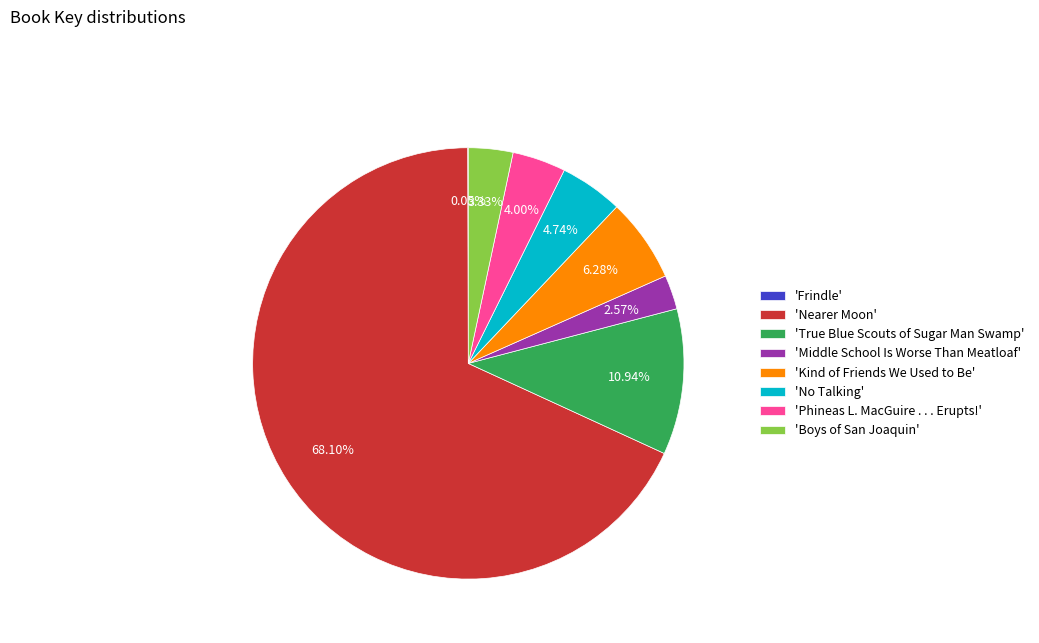

Which slice is the largest?

'Nearer Moon'